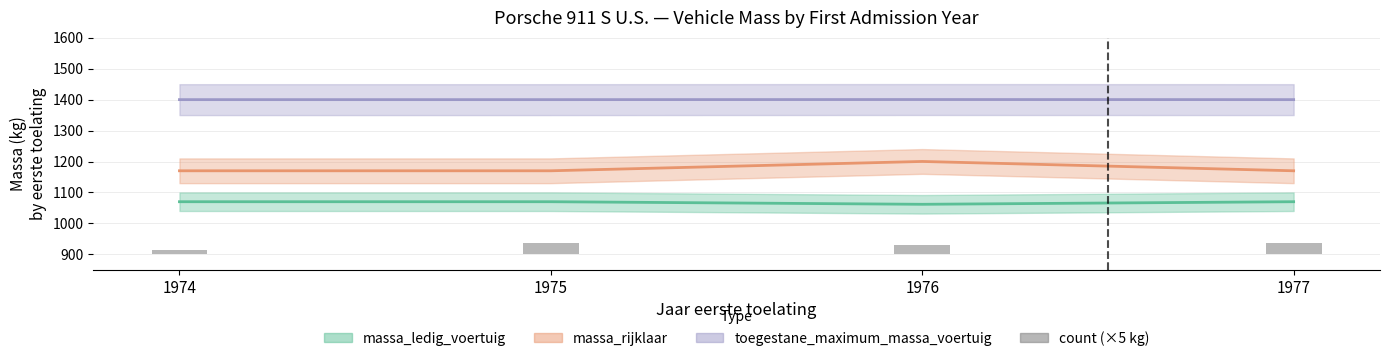

What is the smallest value displayed?

15